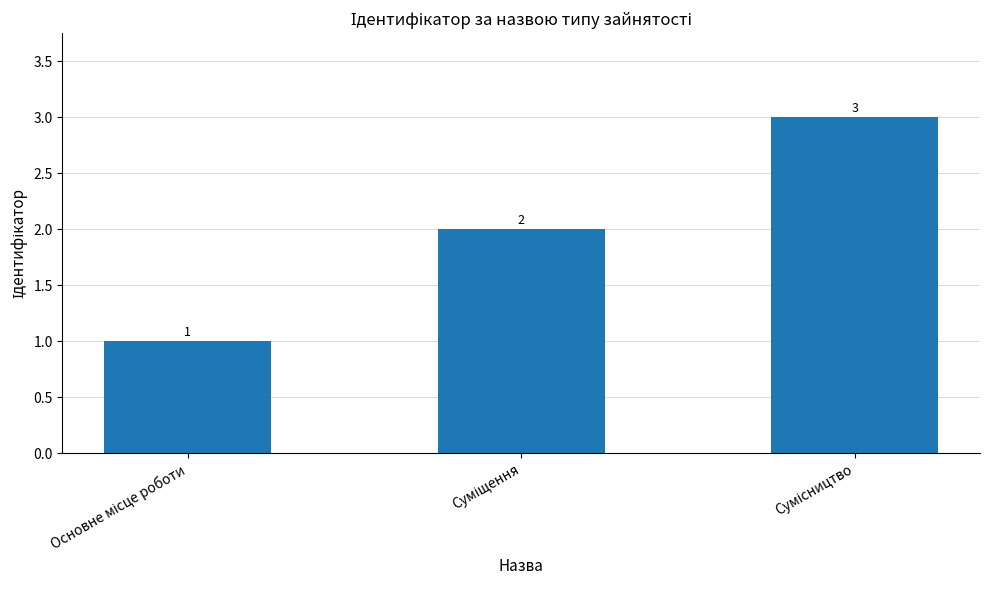

Count the values in the range 1 to 3.

3